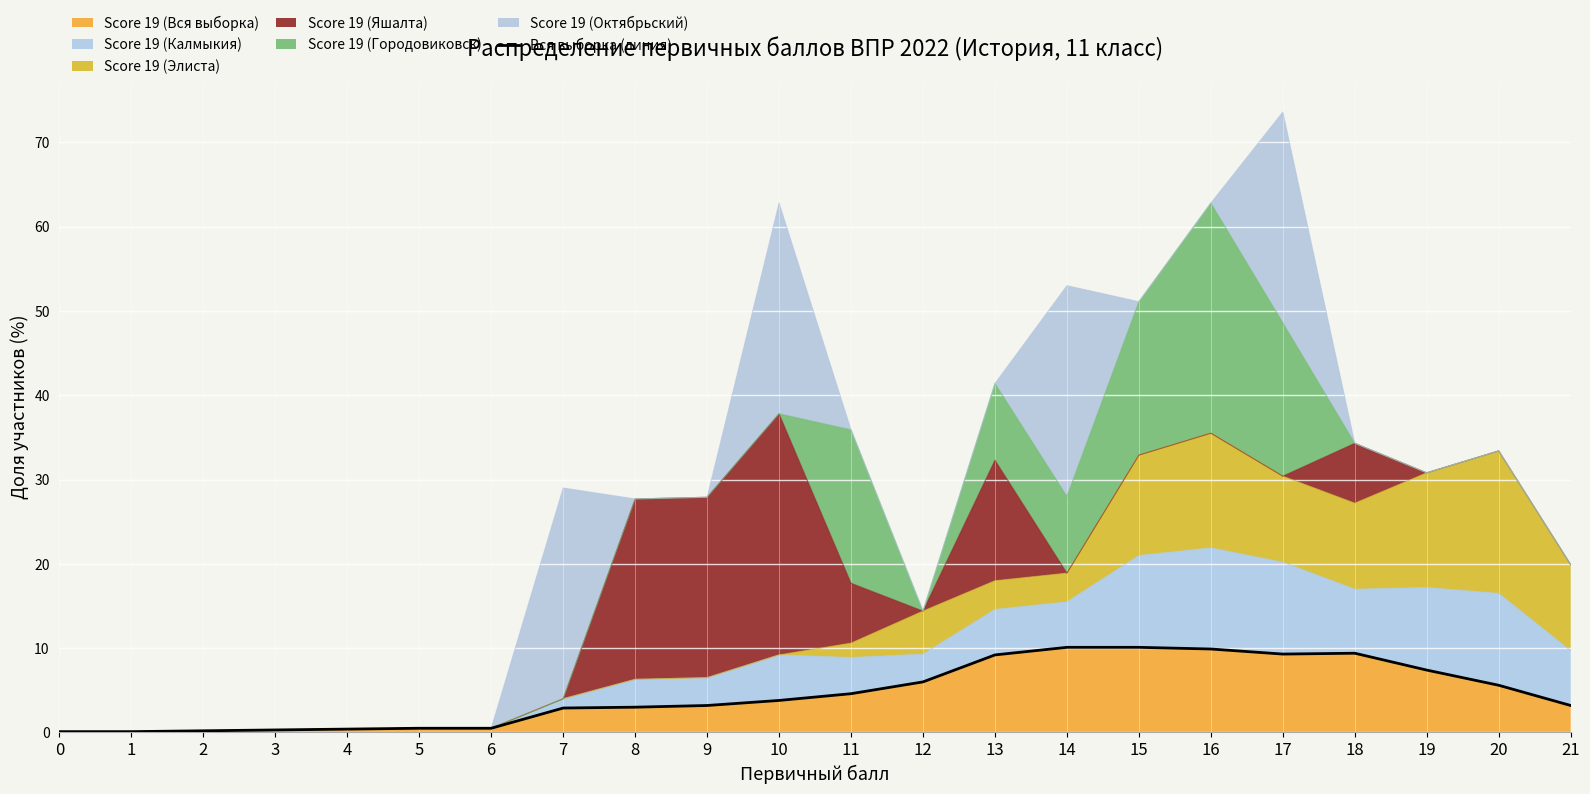

Reading left to right, extract all data points from this chart.

0.1	0.1	0.2	0.3	0.4	0.5	0.5	2.9	3.0	3.2	3.8	4.6	6.0	9.2	10.1	10.1	9.9	9.3	9.4	7.4	5.6	3.2